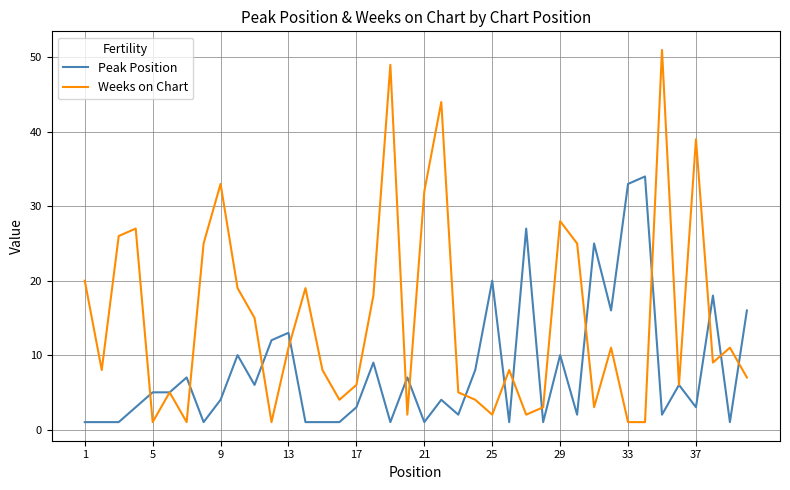

True or false: Weeks on Chart has more than 0 points higher than both neighbors.

True